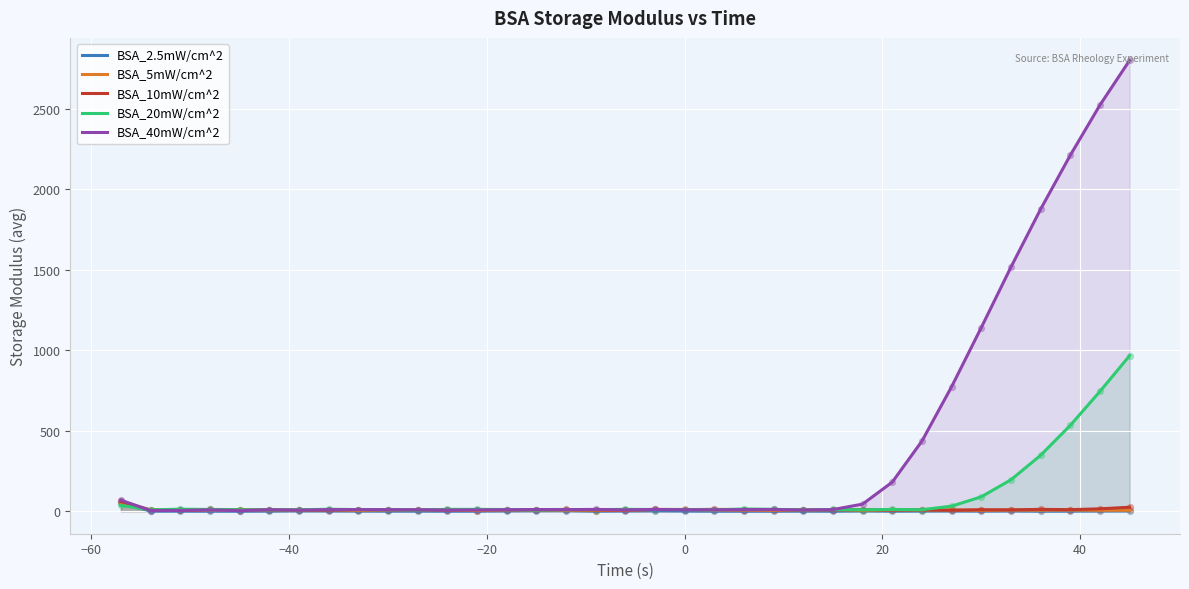

Which series has the widest spread of Y values?

BSA_40mW/cm^2